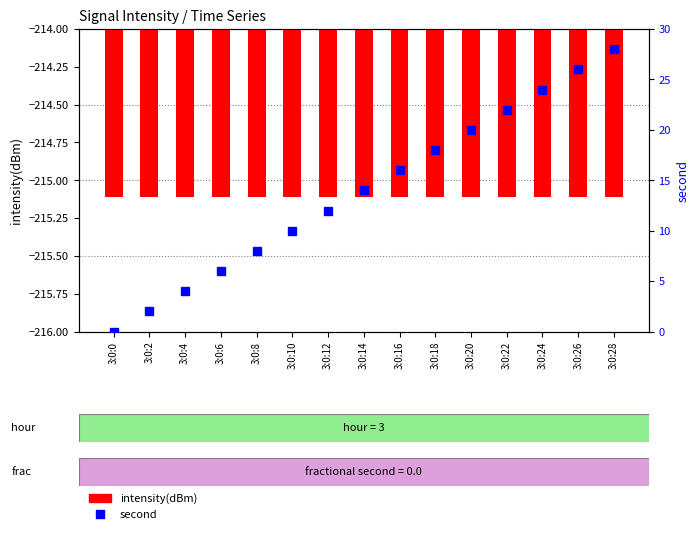

Reading left to right, what are all the values shown in this chart?

intensity(dBm): -215.1	-215.1	-215.1	-215.1	-215.1	-215.1	-215.1	-215.1	-215.1	-215.1	-215.1	-215.1	-215.1	-215.1	-215.1
second: 0.0	2.0	4.0	6.0	8.0	10.0	12.0	14.0	16.0	18.0	20.0	22.0	24.0	26.0	28.0